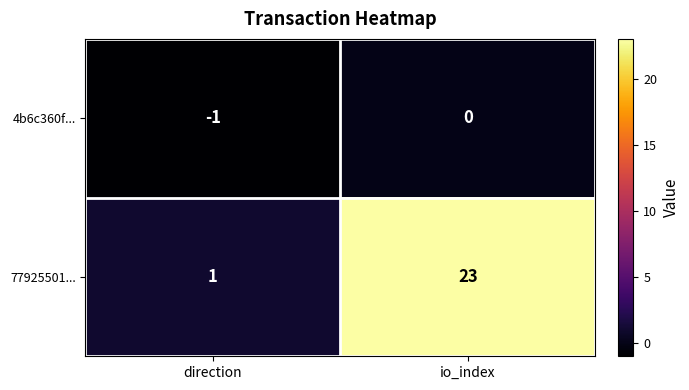

What is the sum of the 77925501... values at direction and io_index?

24